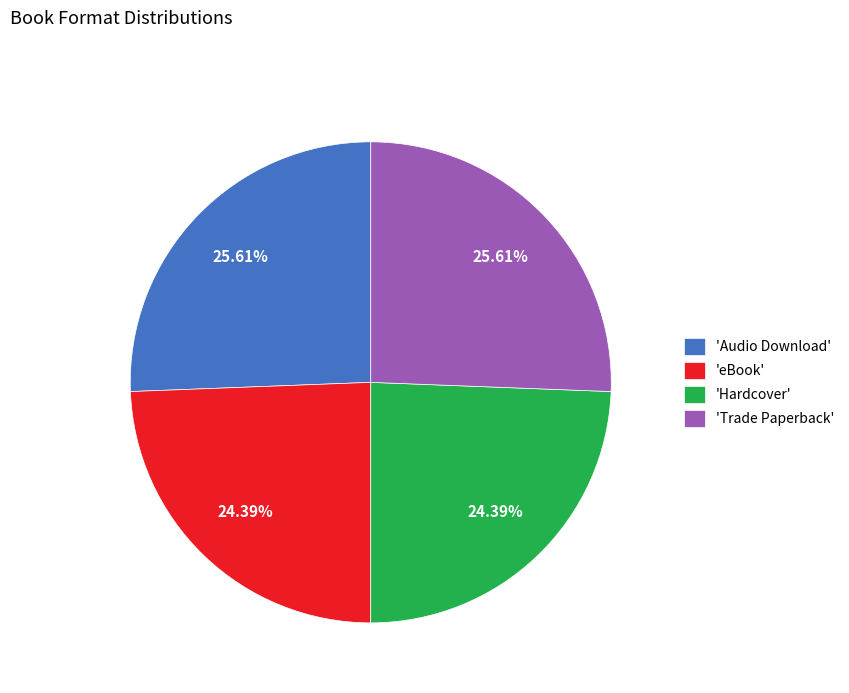

Is there a majority slice in this chart?

No